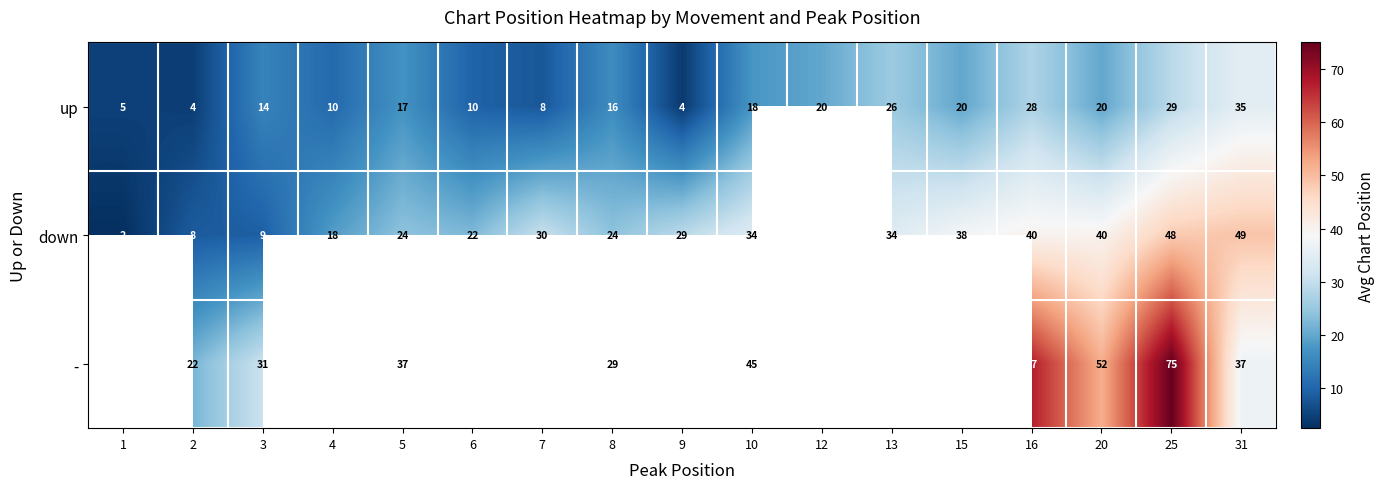

At which category is the sum across all series the highest?

25